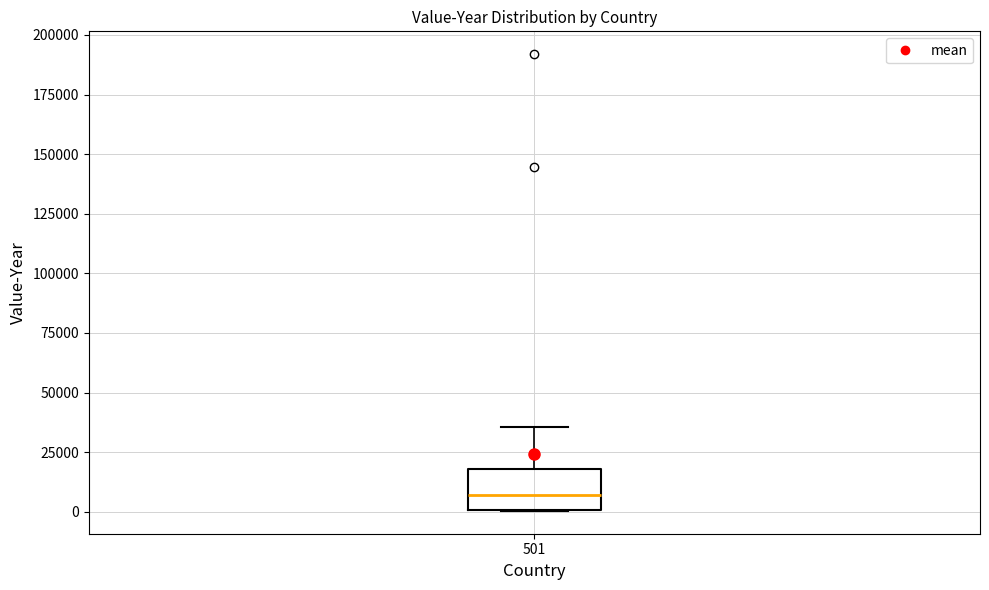

Where does the upper whisker of the box at x = 501 end on the y-axis? The values are not printed on the chart, so give them approximately, as read against the axis.

35000